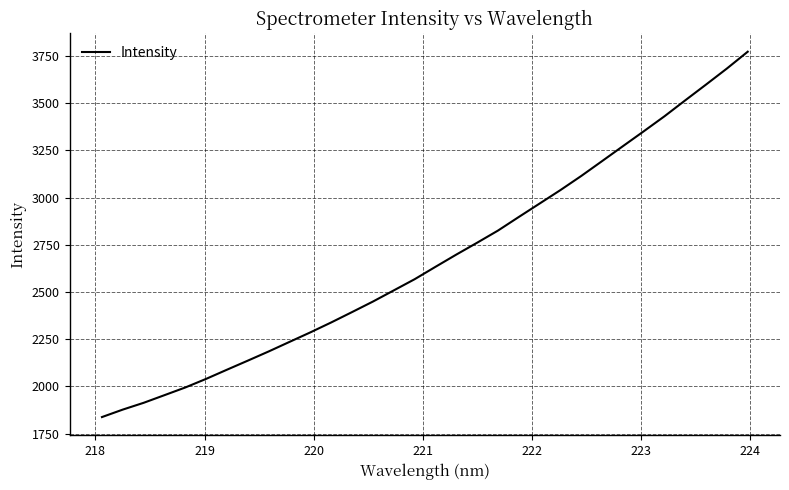

Does the chart display data point markers on the line(s)?

No